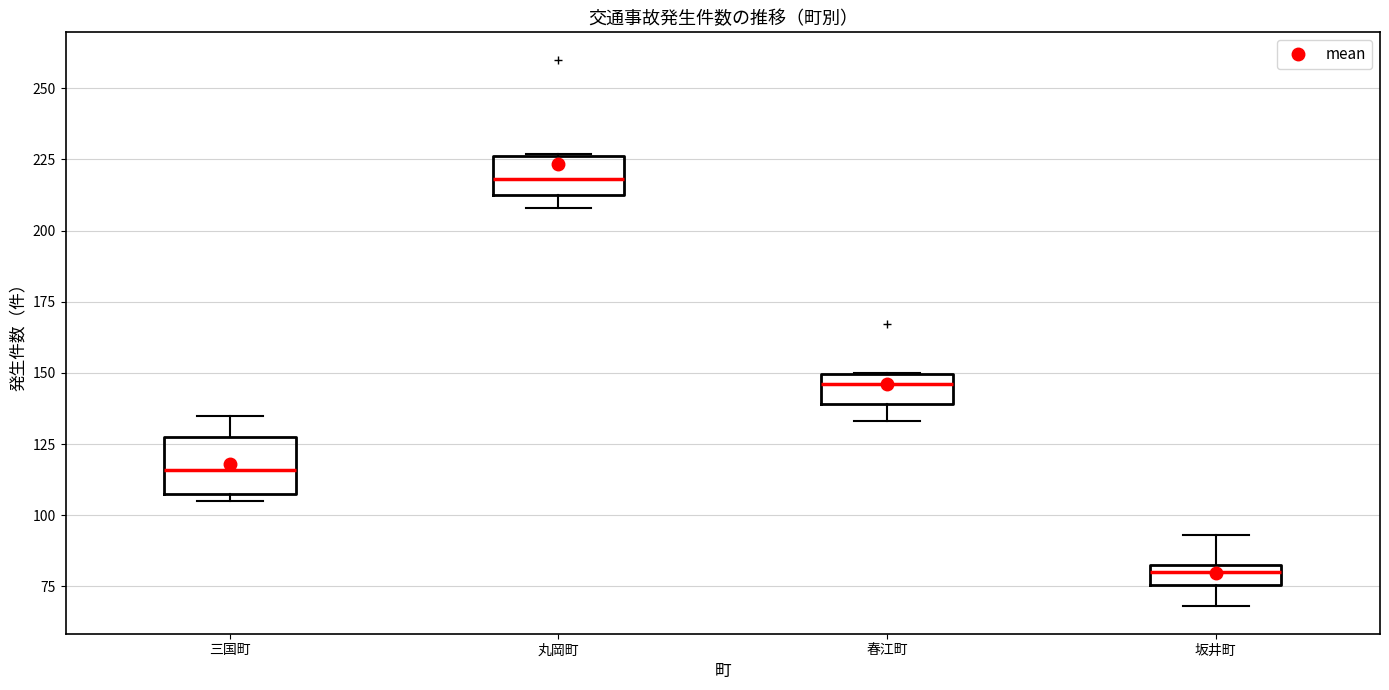

Which box's median line is the lowest?

坂井町